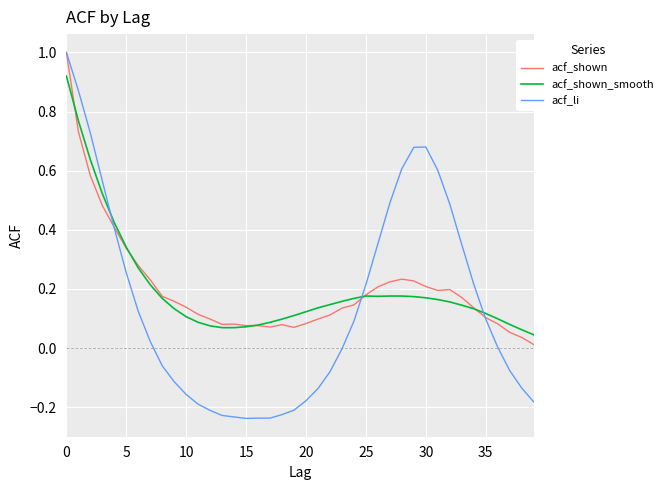

What is the greatest value displayed?

1.0